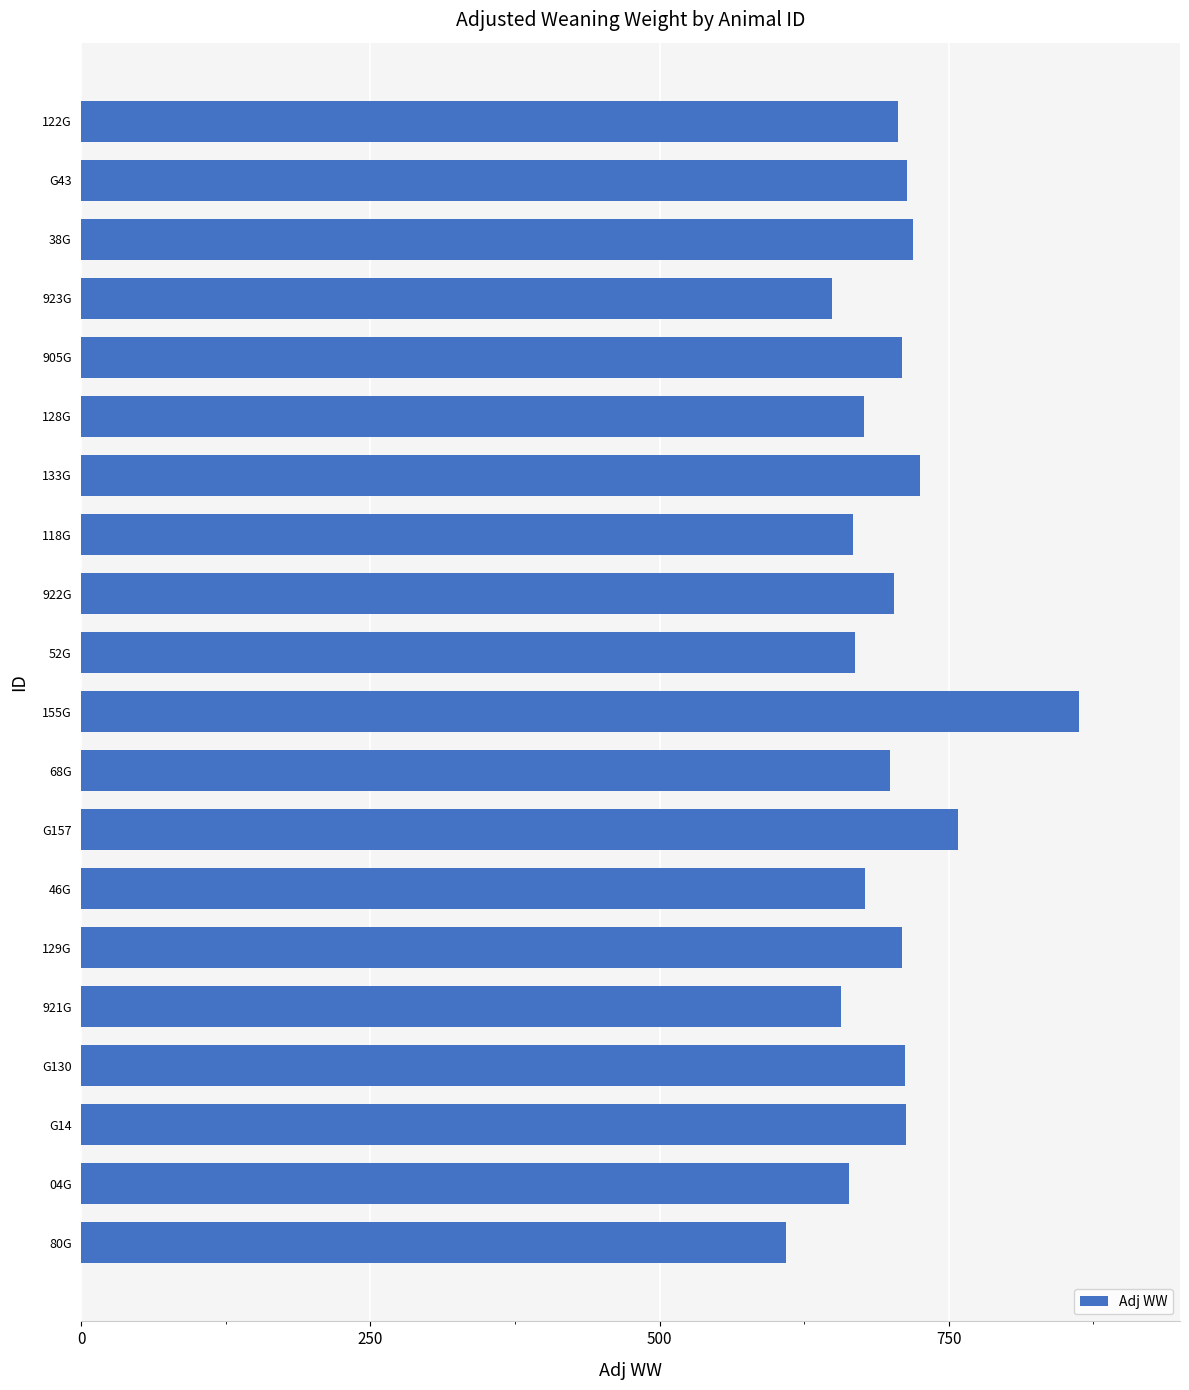

At which category does the chart reach its minimum across all series?

80G